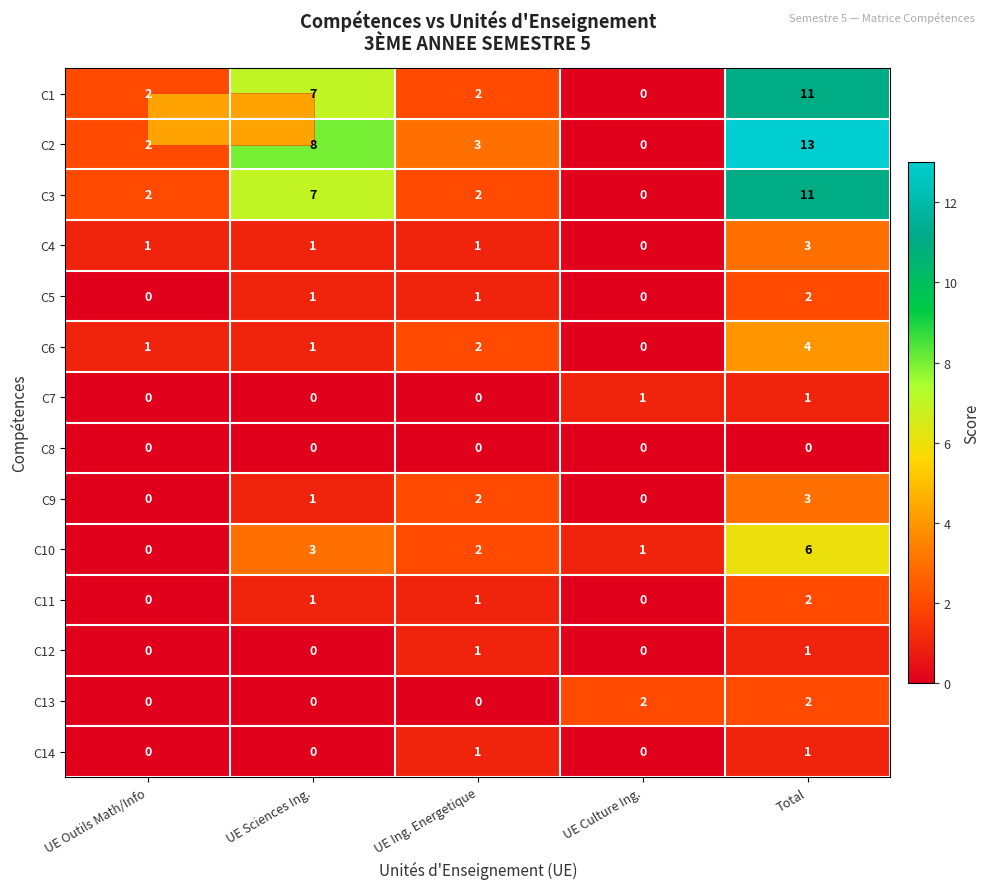

How many series are shown in this chart?

14